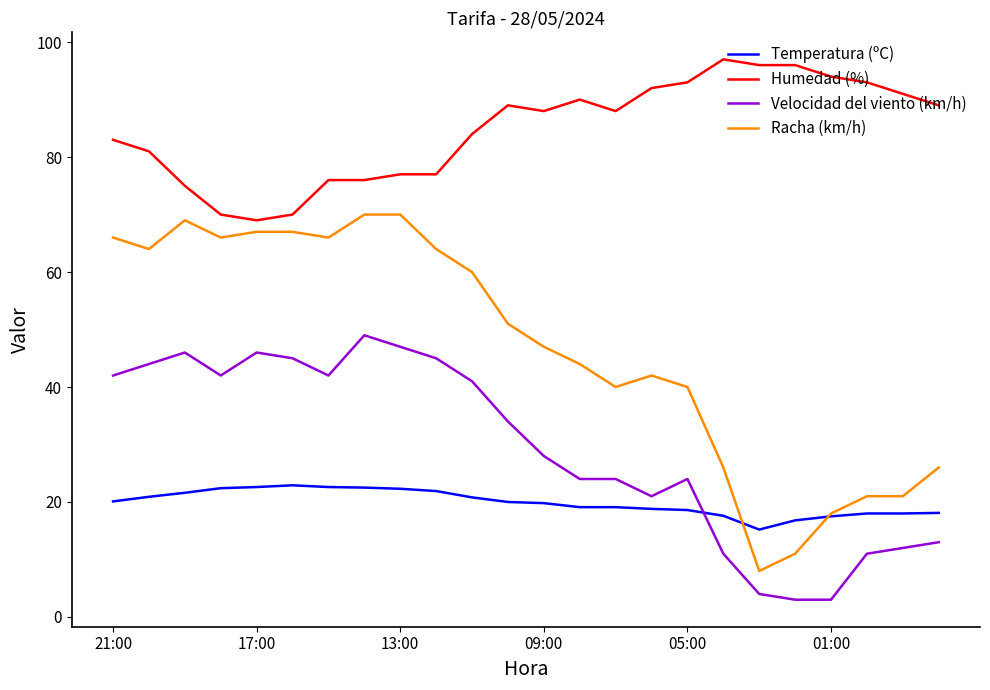

What is the lowest value of the Temperatura (ºC) series?

15.2